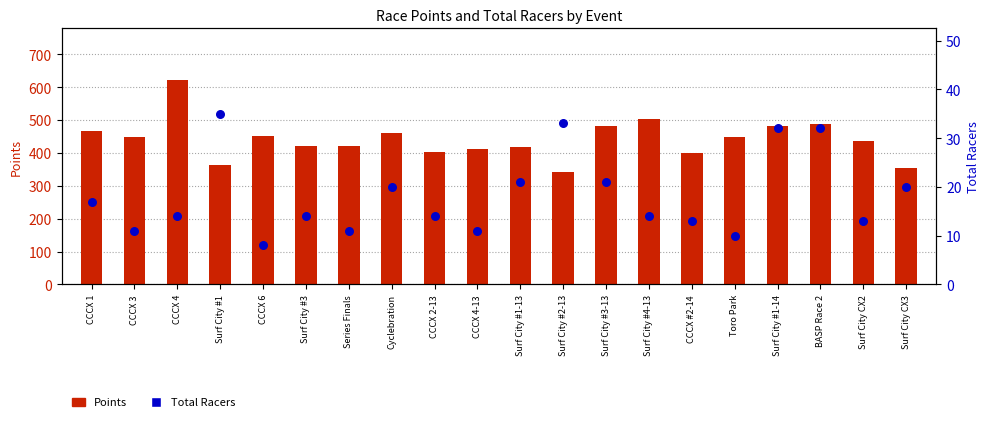

Is the value of Points at Toro Park greater than the value of Total Racers at CCCX #2-14?

Yes